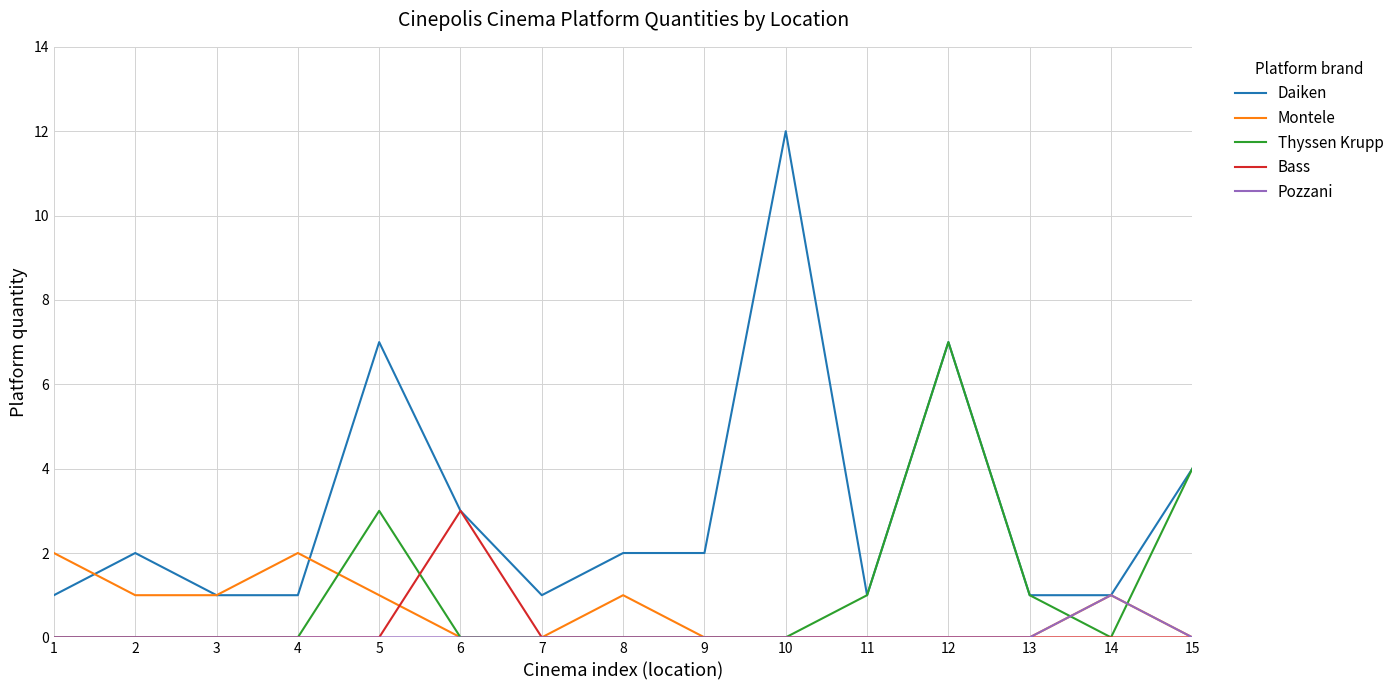

What is the sum of the Daiken values at 2 and 5?

9